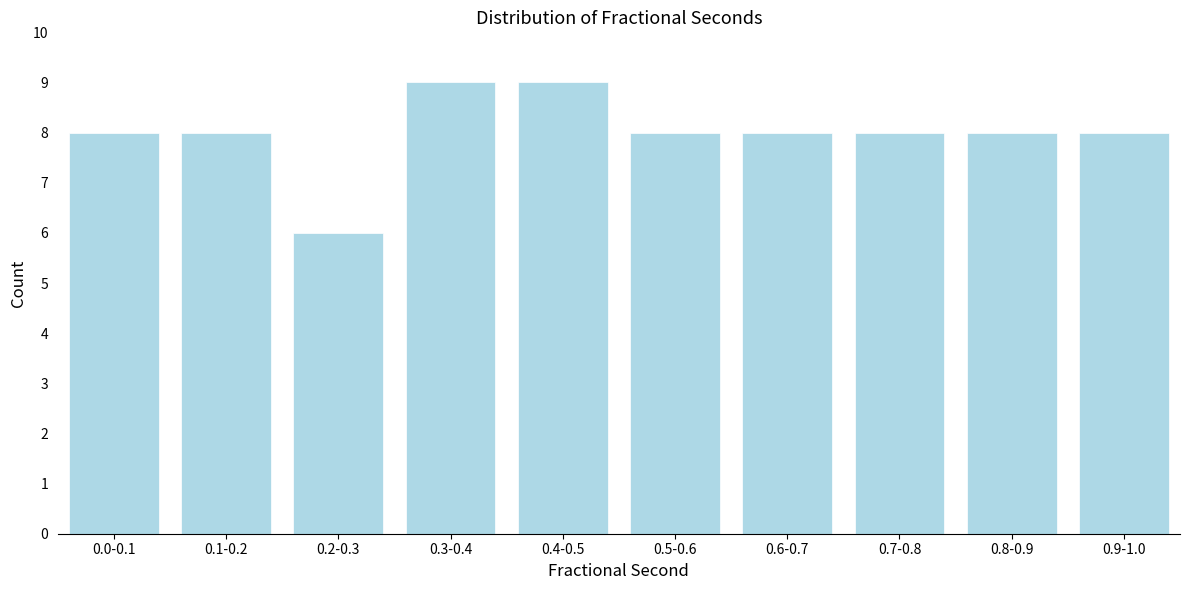

Reading left to right, list all the values displayed in this chart.

8	8	6	9	9	8	8	8	8	8